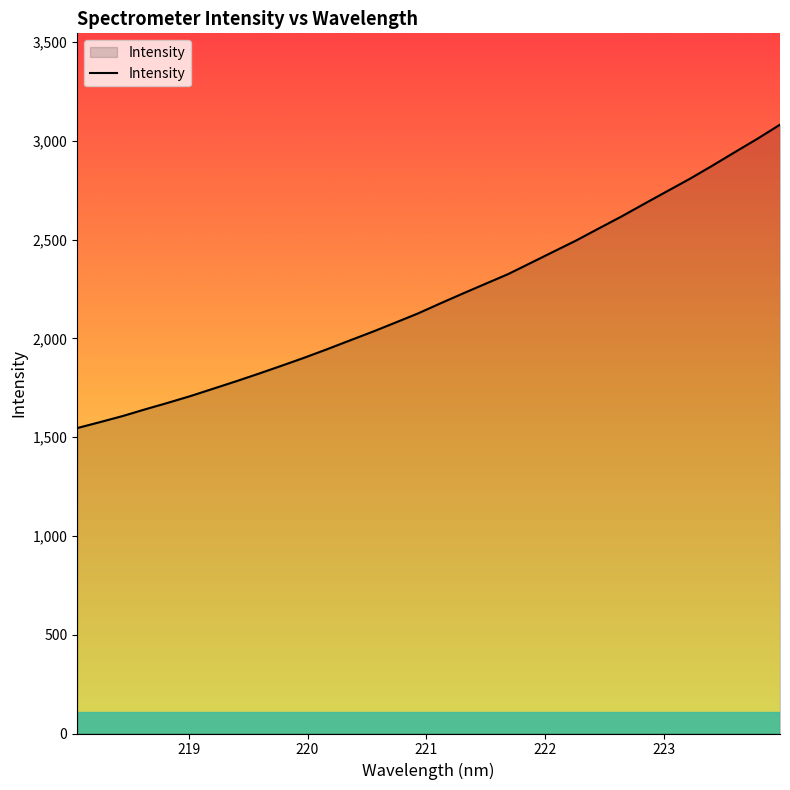

What is the difference between the maximum and minimum values?

1535.7